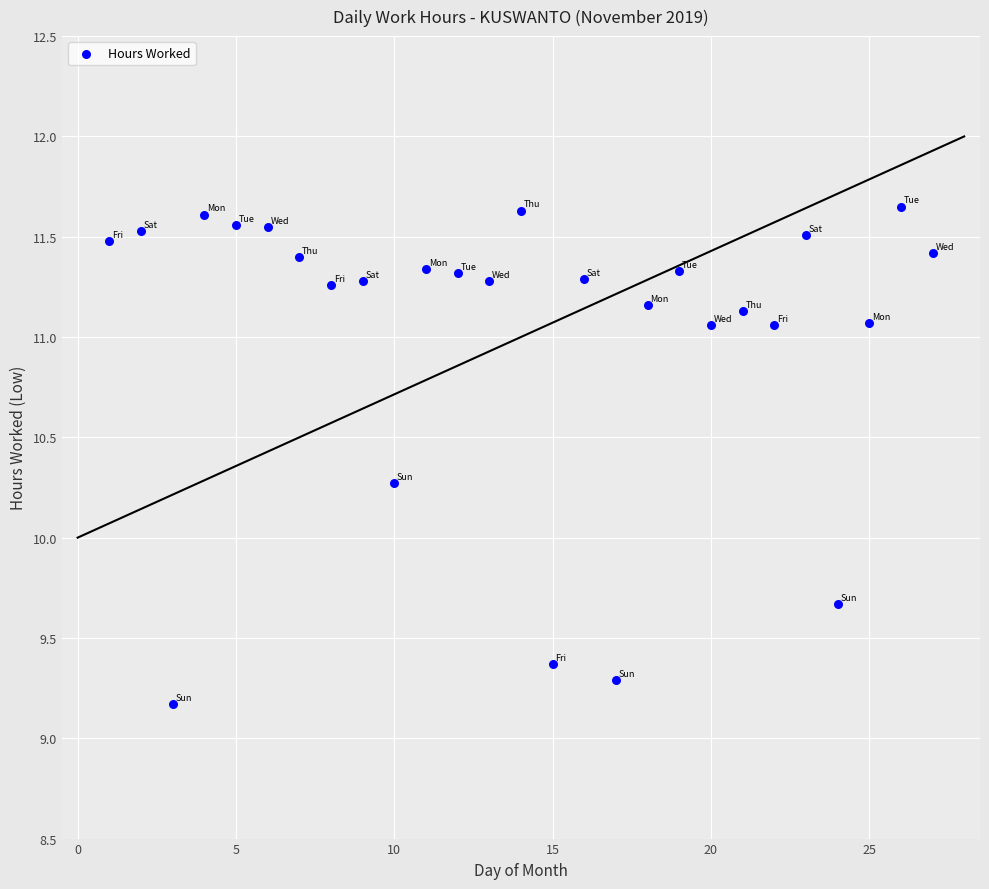

What Y value in the scatter plot is closest to 10?

10.3